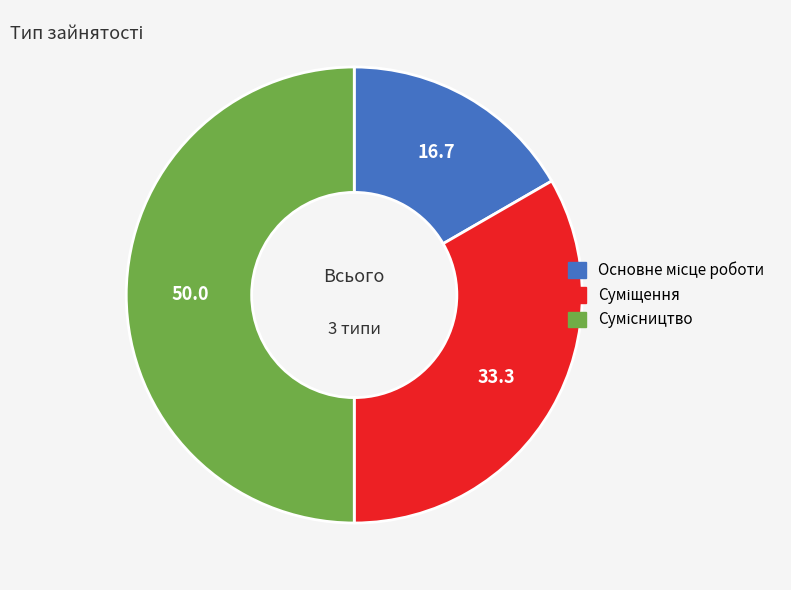

Rank the categories by value from highest to lowest.

Сумісництво, Суміщення, Основне місце роботи